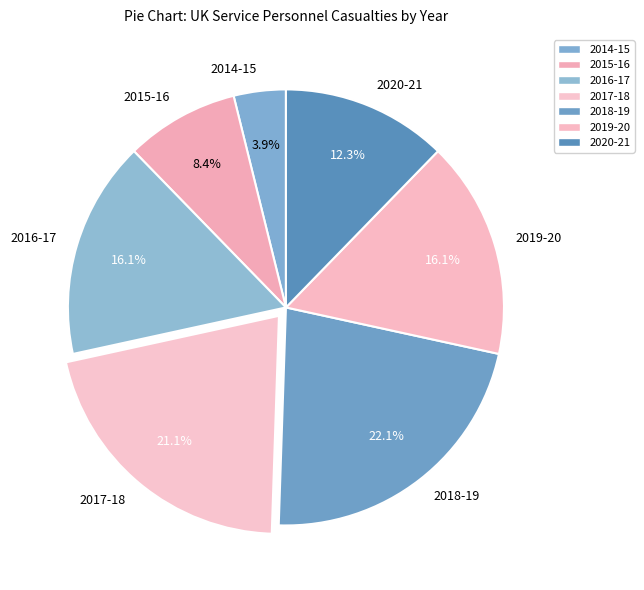

Which category has the biggest portion of the pie?

2018-19